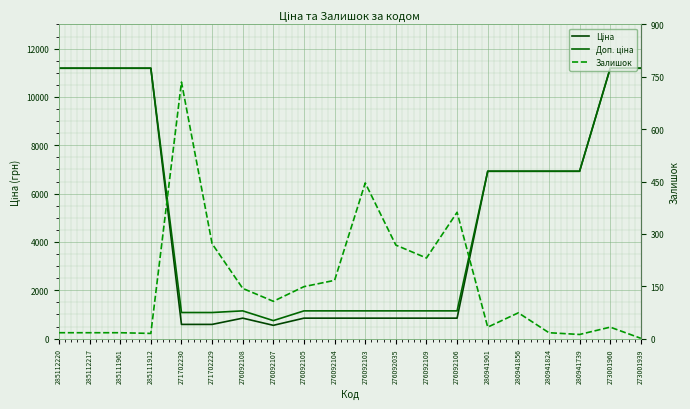

What is the difference between the highest and lowest values at 276092103?

703.7